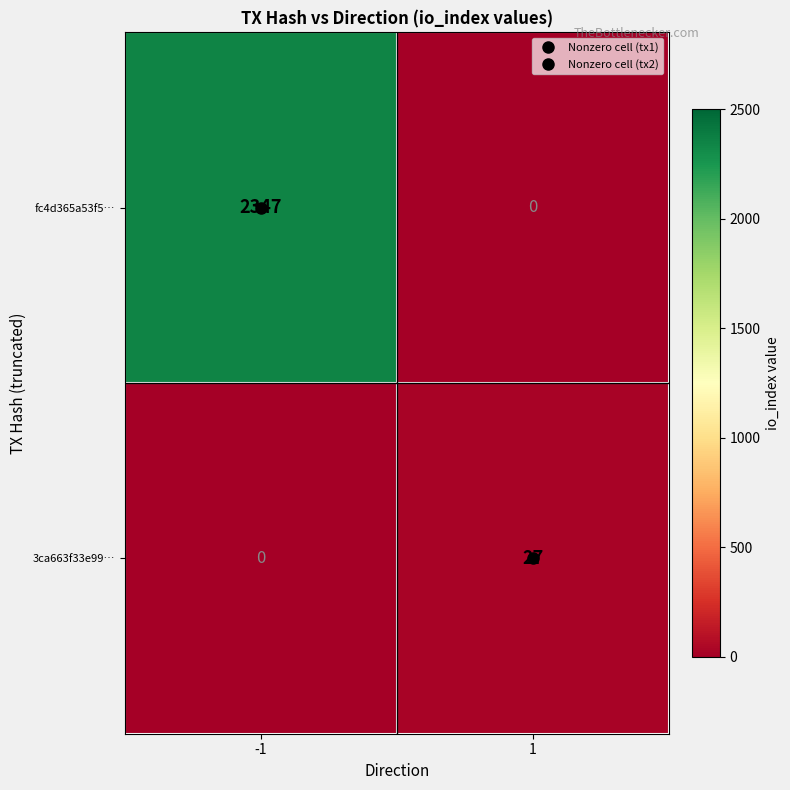

How many data points does each series have?

2